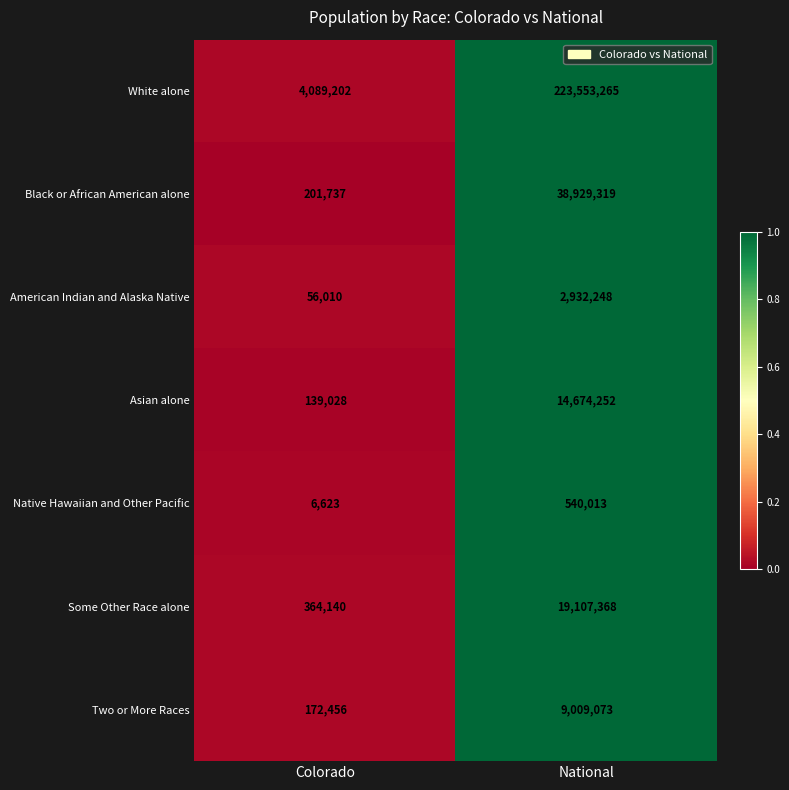

What is the maximum value shown in the chart?

223553265